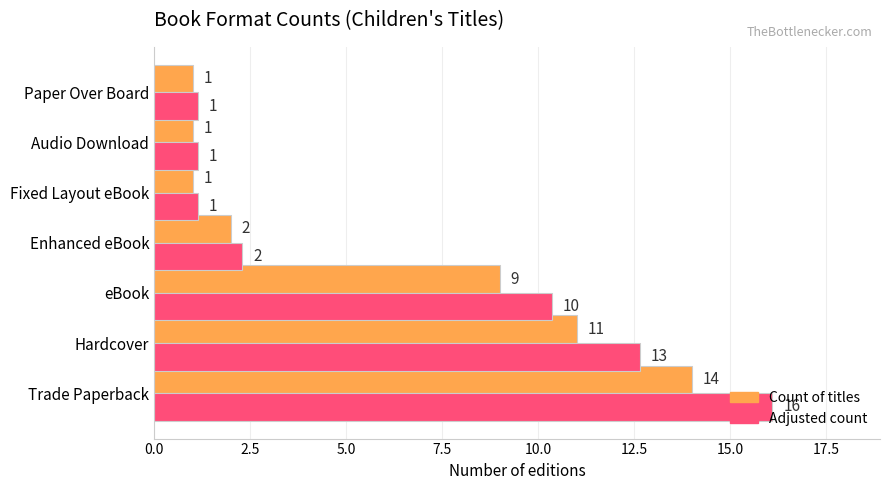

What is the highest value of the Adjusted count series?

16.1